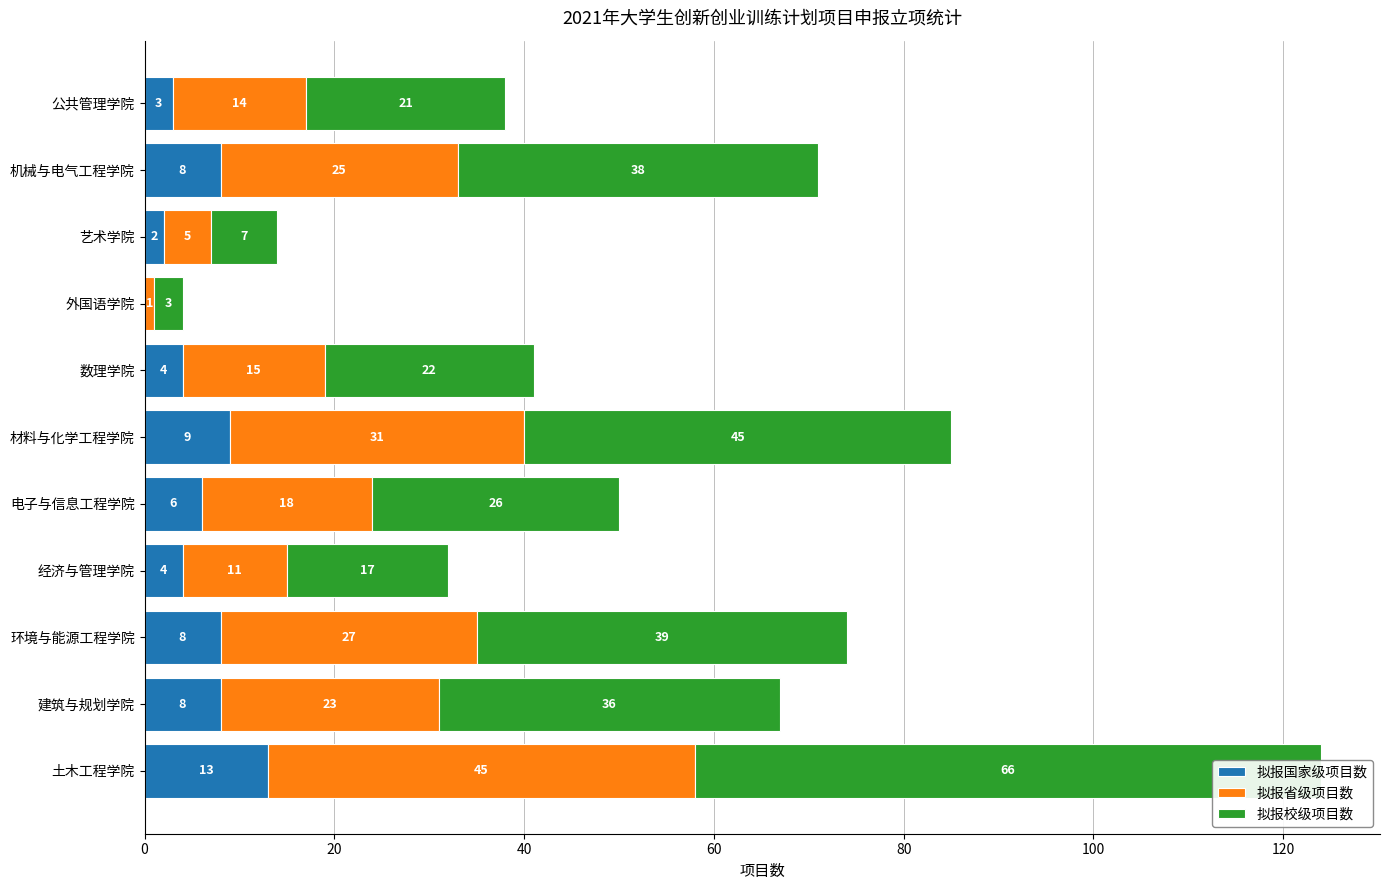

Which has a higher value, 机械与电气工程学院 or 材料与化学工程学院?

材料与化学工程学院